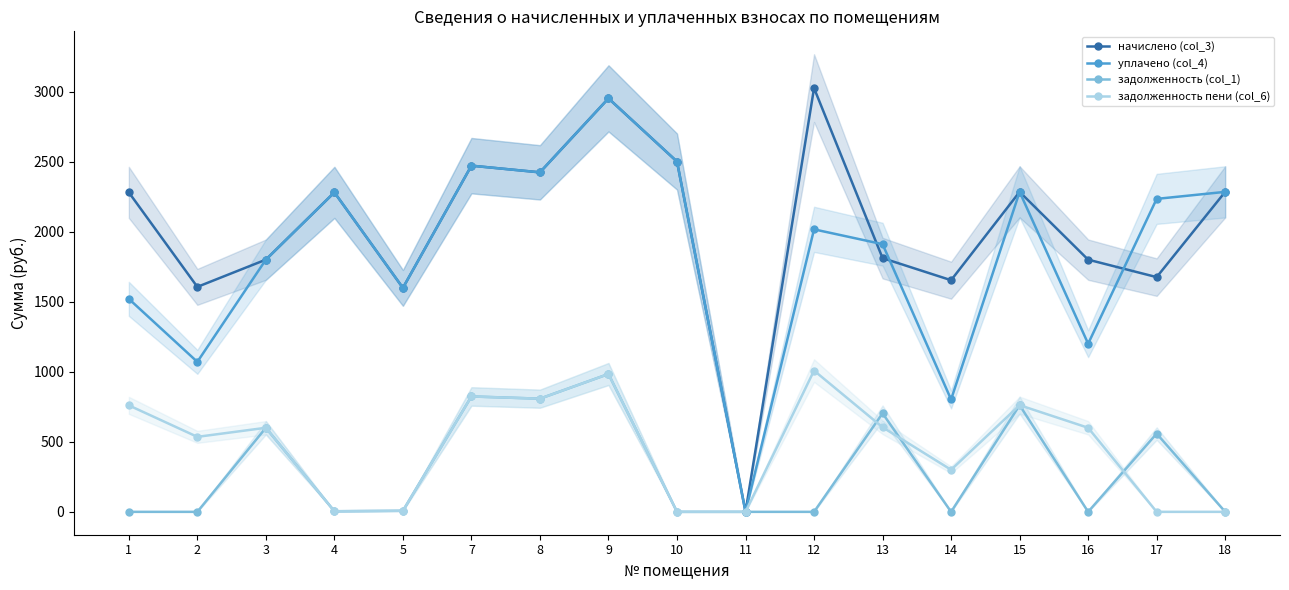

Reading right to left, what are all the values shown in this chart?

начислено (col_3): 18=2283.9	17=1675.3	16=1800.0	15=2283.9	14=1653.4	13=1811.0	12=3024.4	11=0.0	10=2500.2	9=2951.1	8=2423.2	7=2470.9	5=1598.4	4=2280.2	3=1800.0	2=1605.7	1=2280.2
уплачено (col_4): 18=2283.9	17=2233.8	16=1200.0	15=2283.9	14=802.0	13=1910.5	12=2016.3	11=0.0	10=2500.2	9=2951.1	8=2423.2	7=2470.9	5=1598.4	4=2280.2	3=1800.0	2=1070.5	1=1520.2
задолженность (col_1): 18=0.1	17=558.5	16=0.0	15=761.3	14=0.0	13=703.2	12=0.0	11=0.0	10=0.0	9=983.7	8=807.7	7=823.6	5=7.4	4=4.2	3=600.0	2=0.0	1=0.0
задолженность пени (col_6): 18=0.1	17=0.0	16=600.0	15=761.3	14=300.2	13=603.7	12=1008.1	11=0.0	10=0.0	9=983.7	8=807.7	7=823.6	5=7.4	4=4.2	3=600.0	2=535.2	1=760.1